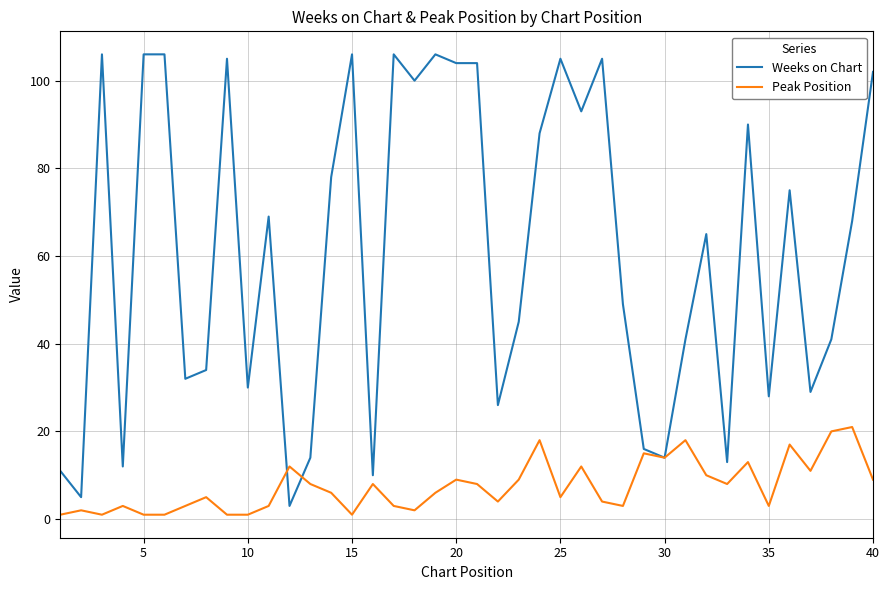

List the series in order of their overall mean, lowest first.

Peak Position, Weeks on Chart